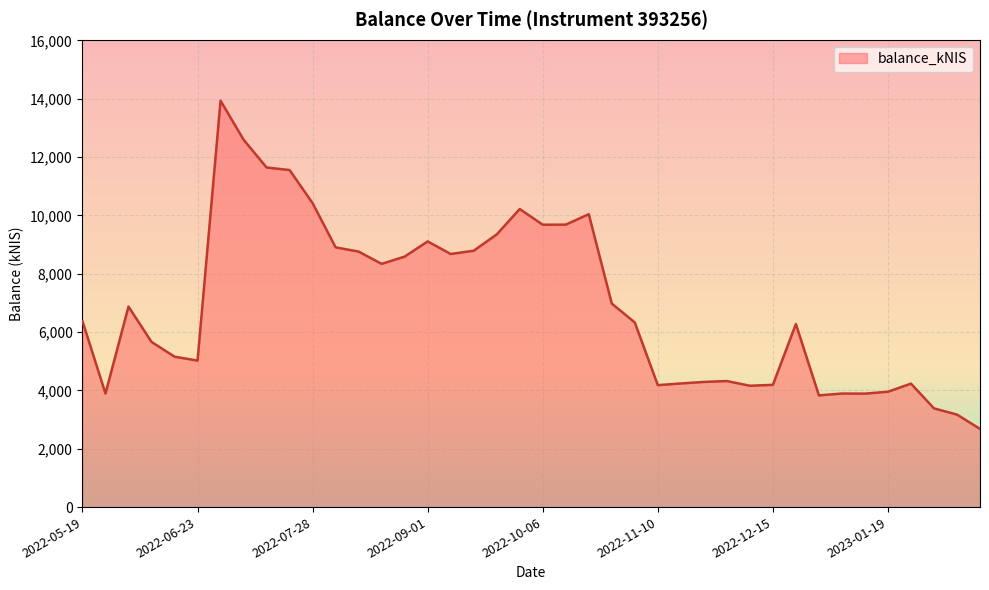

What is the minimum value shown in the chart?

2680.2